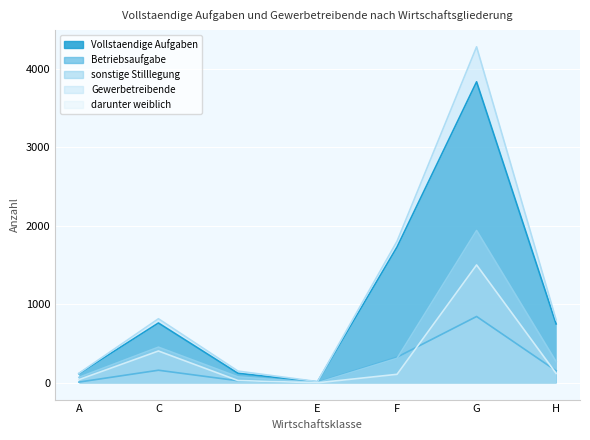

True or false: sonstige Stilllegung and Vollstaendige Aufgaben cross at least once.

False